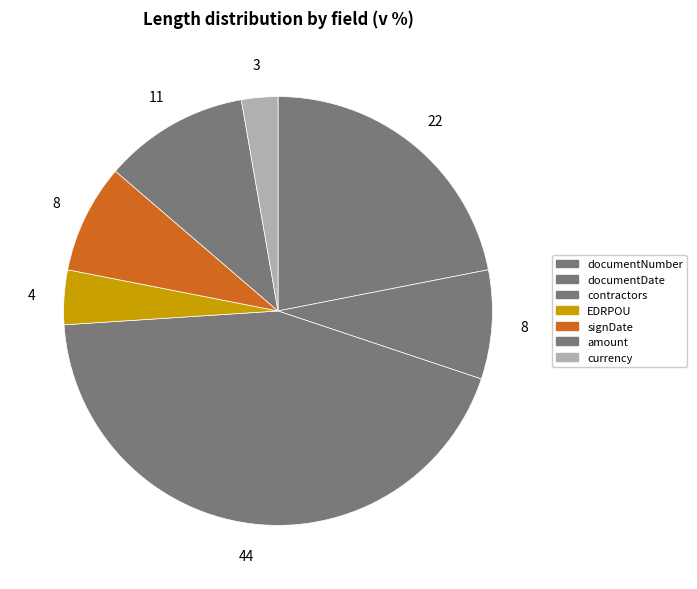

Which category has the biggest portion of the pie?

contractors